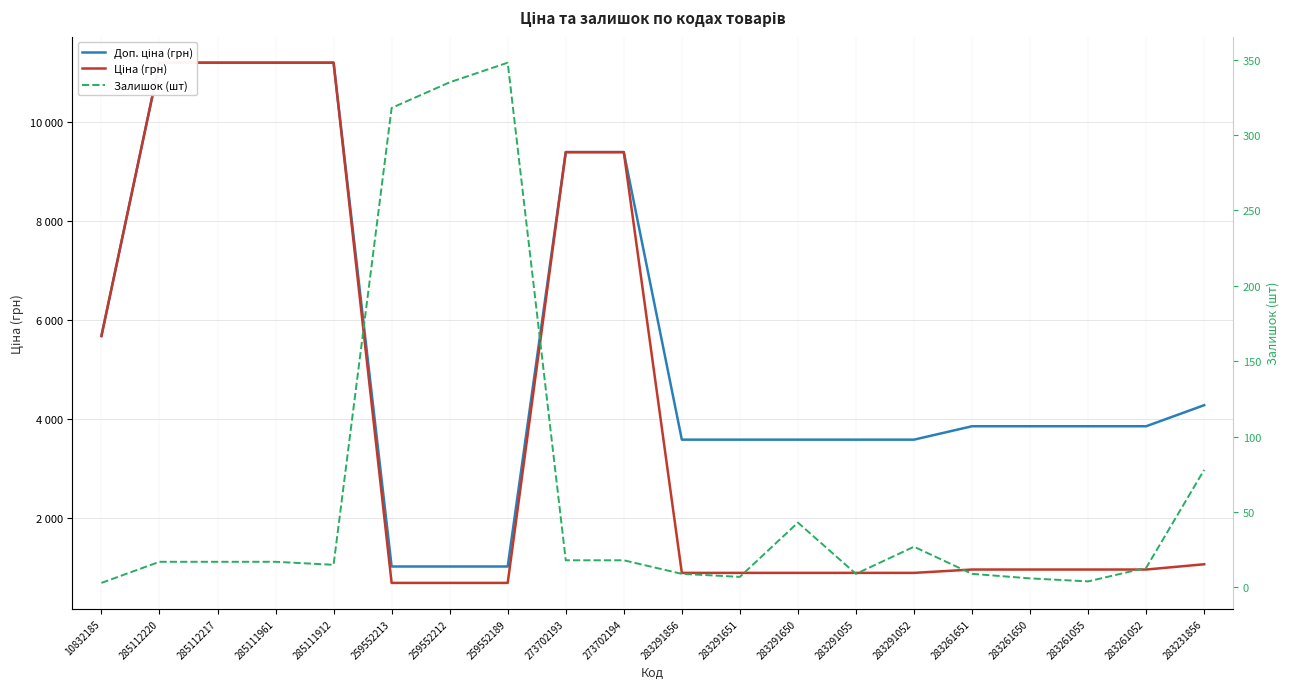

What position from the left is 285111912?

5